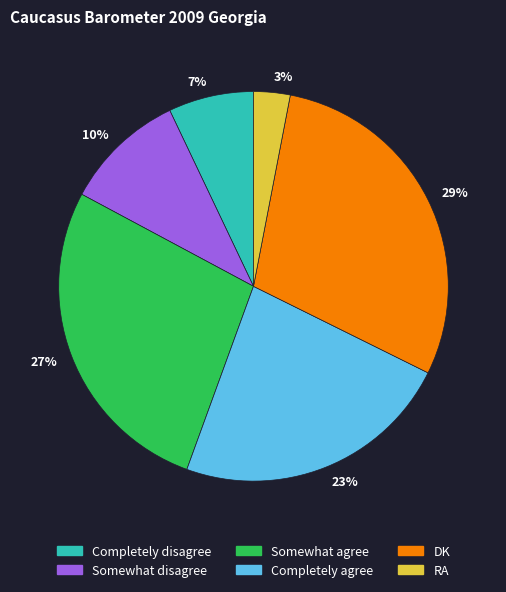

Count the number of slices in the pie.

6